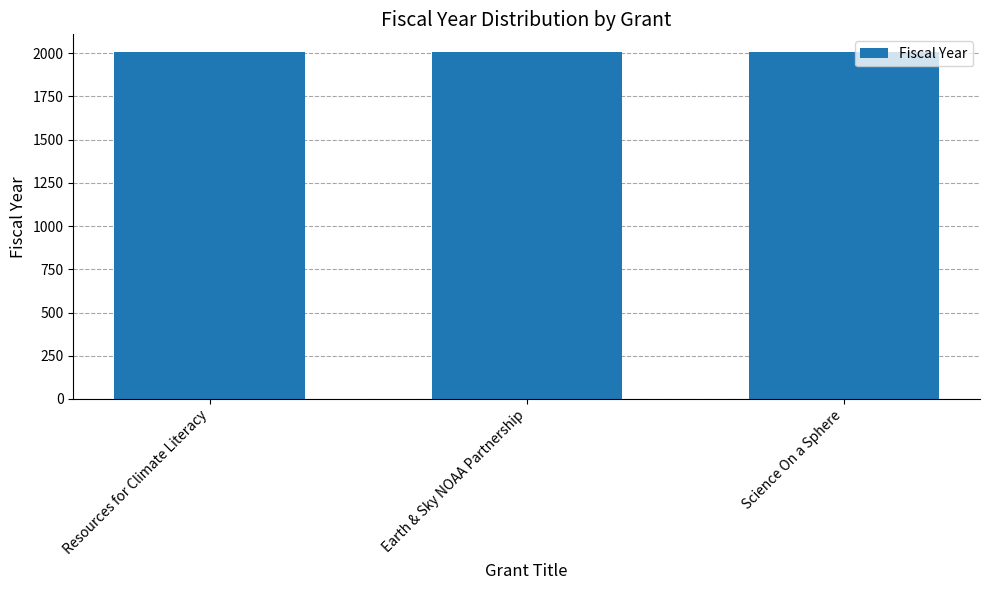

Count the values in the range 2005 to 2009.

3